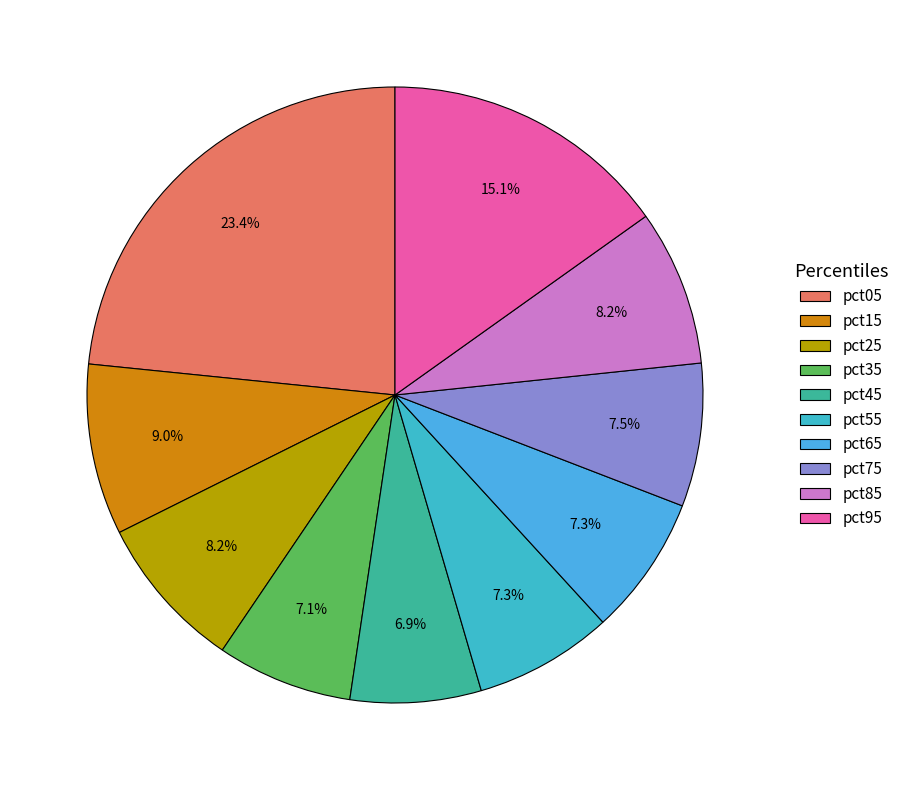

To the nearest percent, what is the difference between the largest and smallest slice percentages?

17%